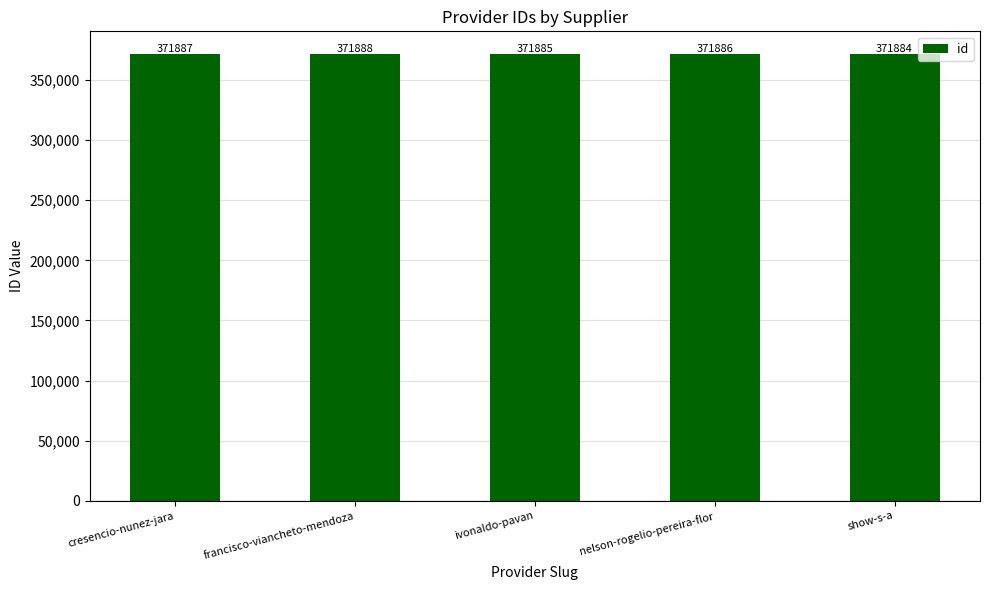

Which has a higher value, nelson-rogelio-pereira-flor or cresencio-nunez-jara?

cresencio-nunez-jara